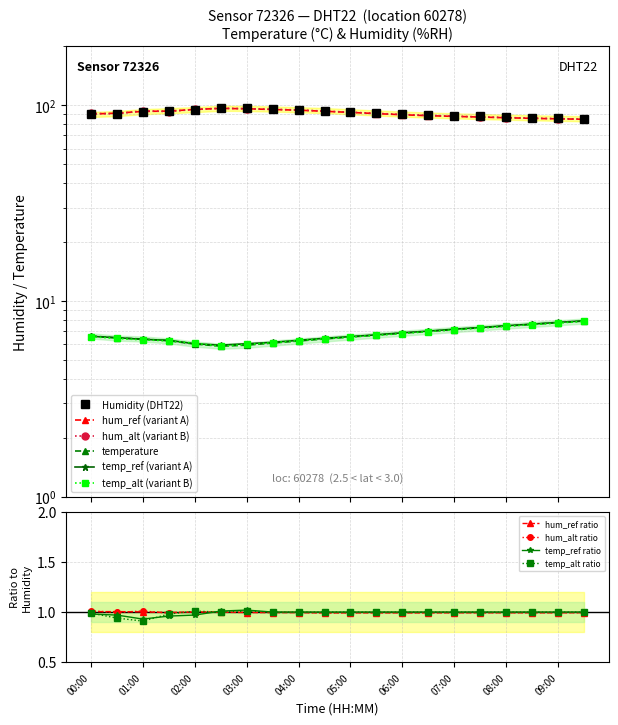

Which series has the largest total across all categories?

humidity